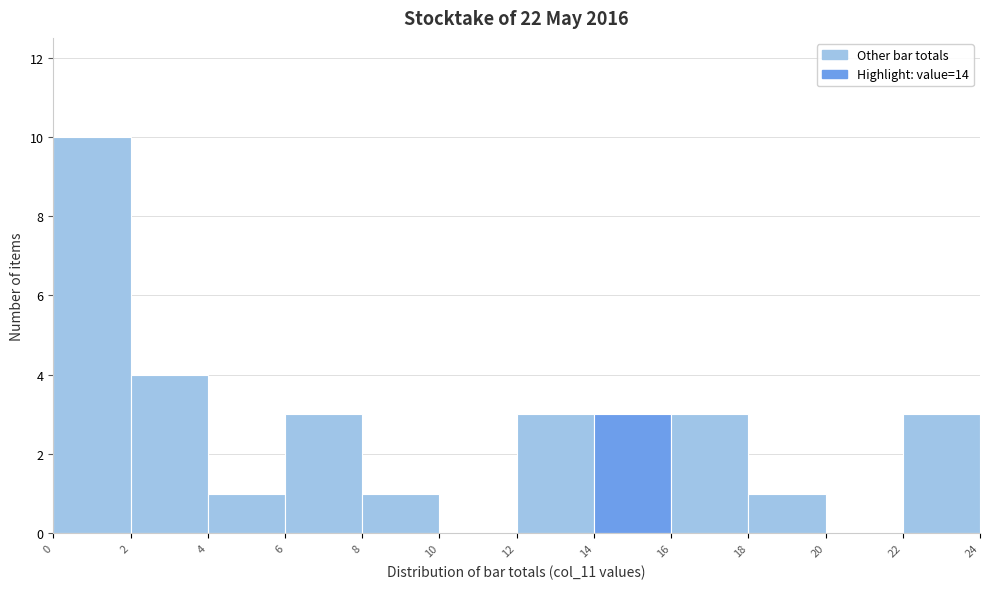

Over which range of the x-axis is the bar tallest?

0 to 2